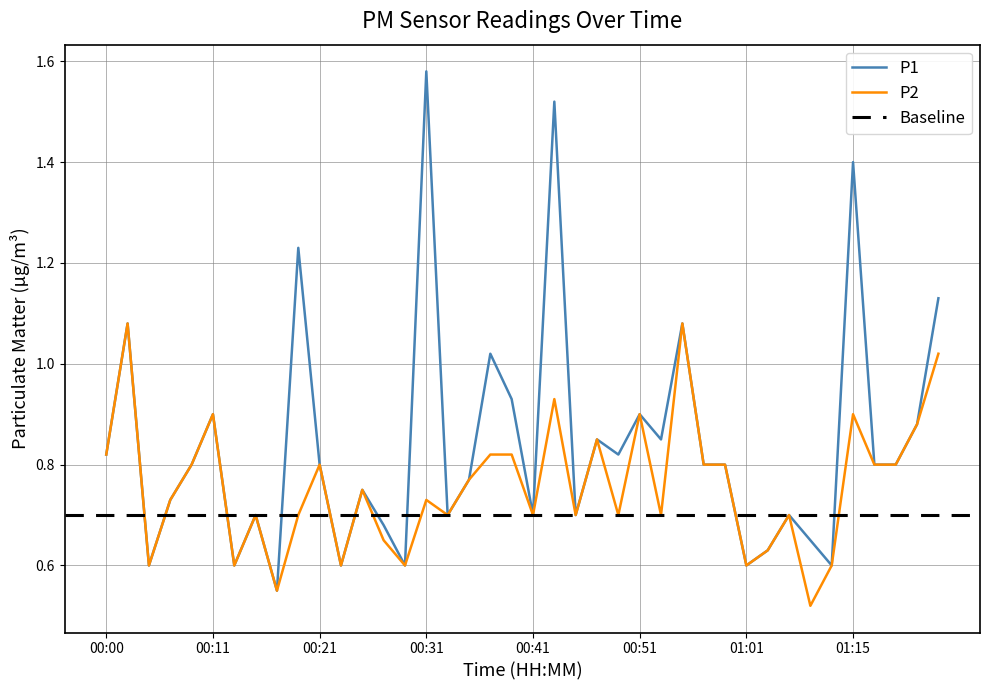

The value of P1 at 00:13 is 0.6. True or false?

True